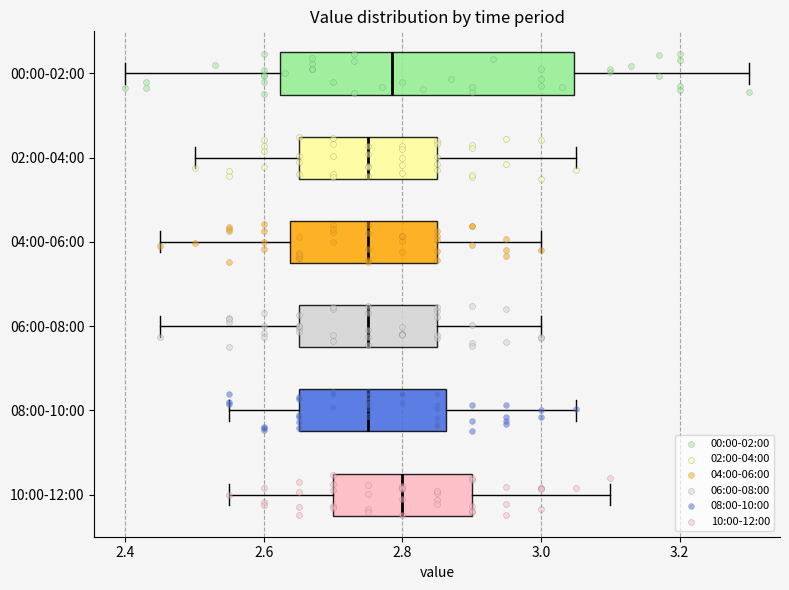

Which box is the widest, from its left edge to its right edge?

00:00-02:00